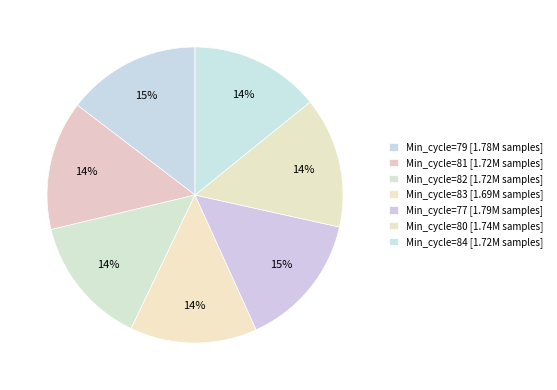

Count the number of slices in the pie.

7